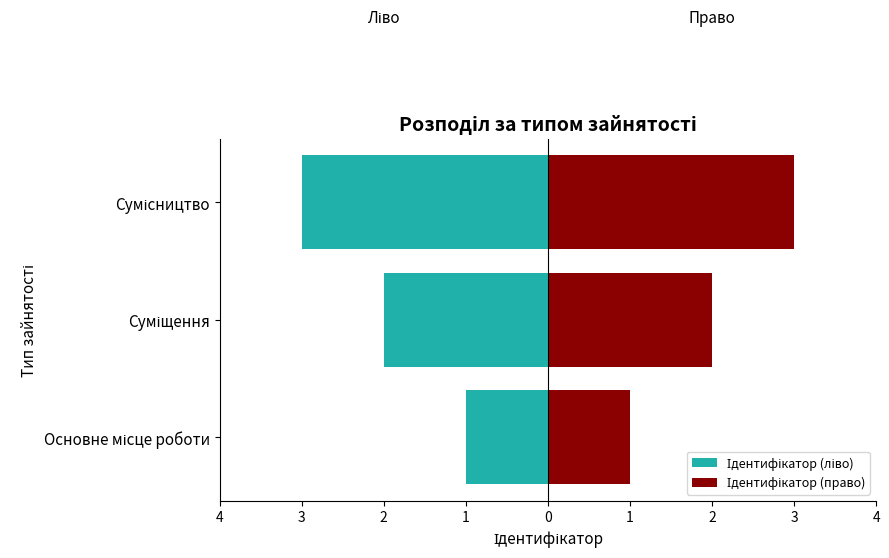

True or false: Ідентифікатор (право) has a value of 2 at Сумісництво.

False